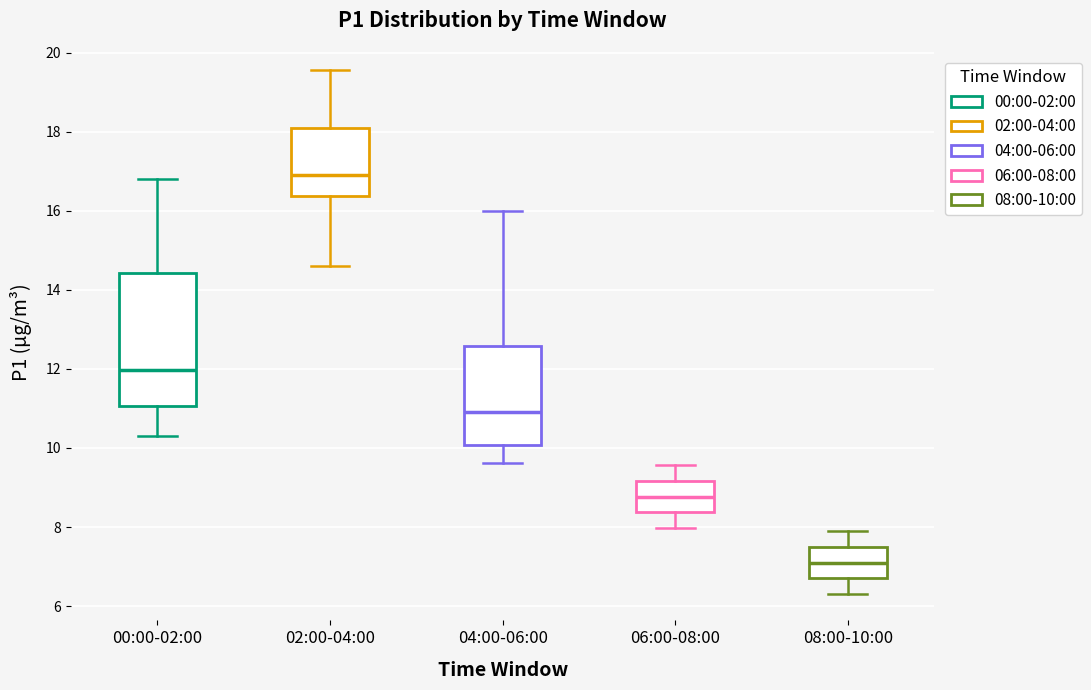

Reading left to right, read every box against the y-axis: the position of its median line, the range the box covers, and the ends of its whiskers. The values are not printed on the chart, so give them approximately, as read against the axis.

00:00-02:00: median 12.0, box 11.0 to 14.4, whiskers 10.4 to 16.8
02:00-04:00: median 17.0, box 16.4 to 18.2, whiskers 14.6 to 19.6
04:00-06:00: median 11.0, box 10.0 to 12.6, whiskers 9.6 to 16.0
06:00-08:00: median 8.8, box 8.4 to 9.2, whiskers 8.0 to 9.6
08:00-10:00: median 7.2, box 6.8 to 7.6, whiskers 6.4 to 8.0